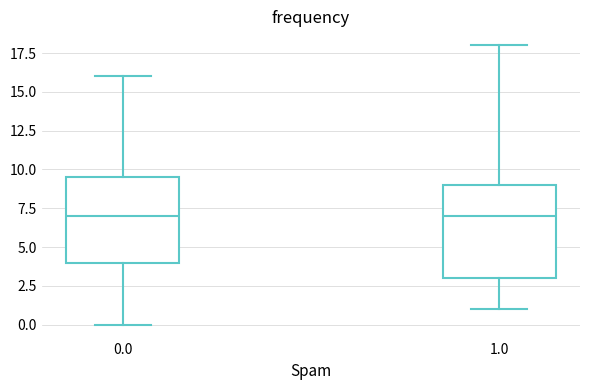

Comparing the boxes themselves (not the whiskers), which one is the tallest?

1.0